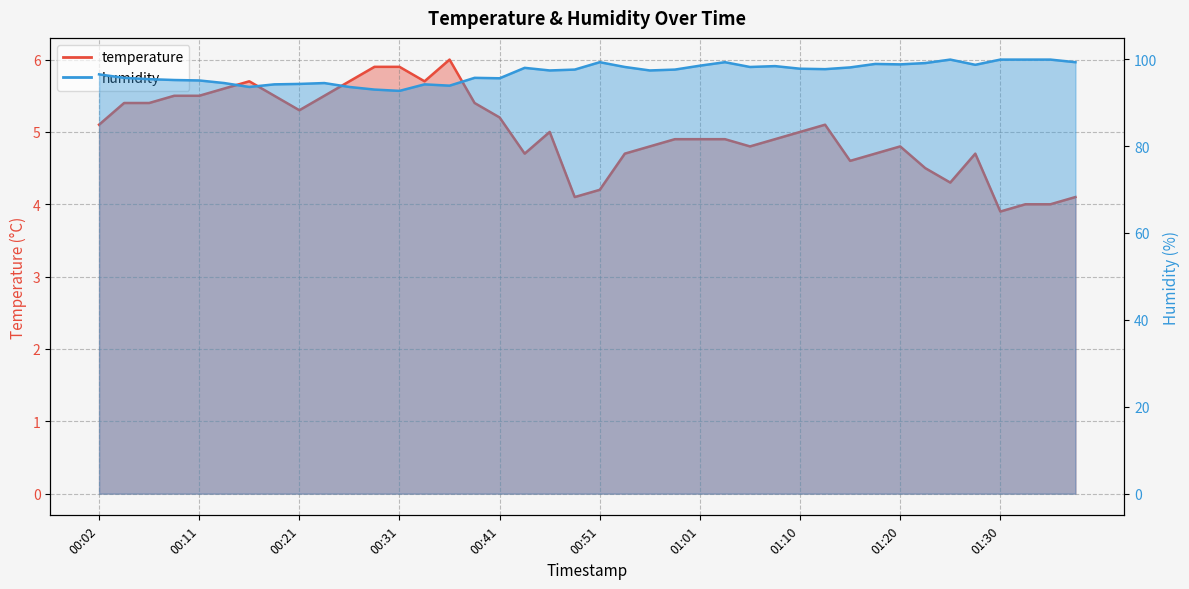

What is the sum of all temperature values?

199.9